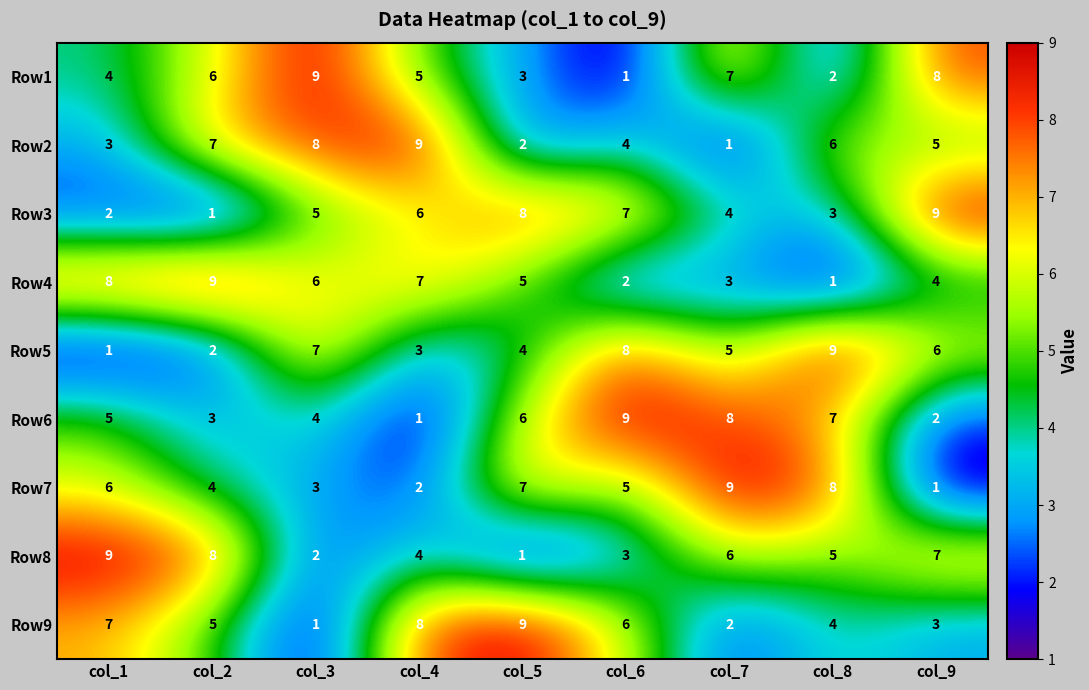

Between col_1 and col_4, which series saw the biggest shift?

Row2